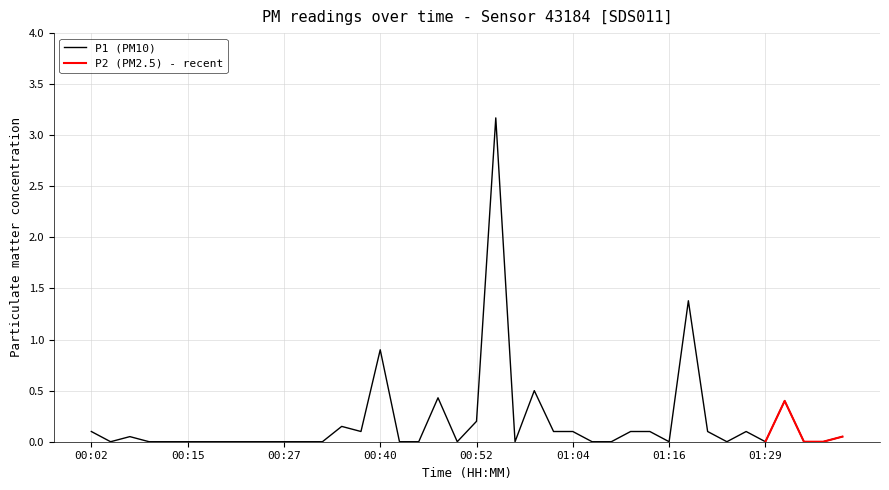

What is the change in value from 00:02 to 01:24?

-0.1